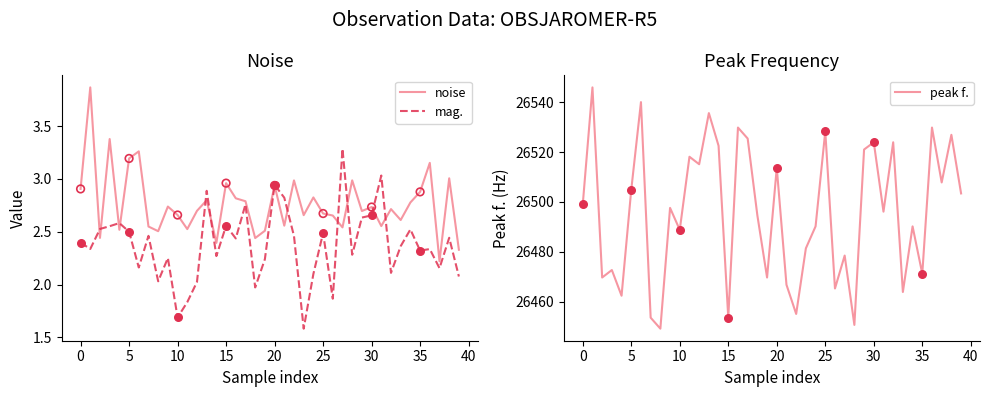

Is the value of noise at 13 greater than the value of mag. at 19?

Yes